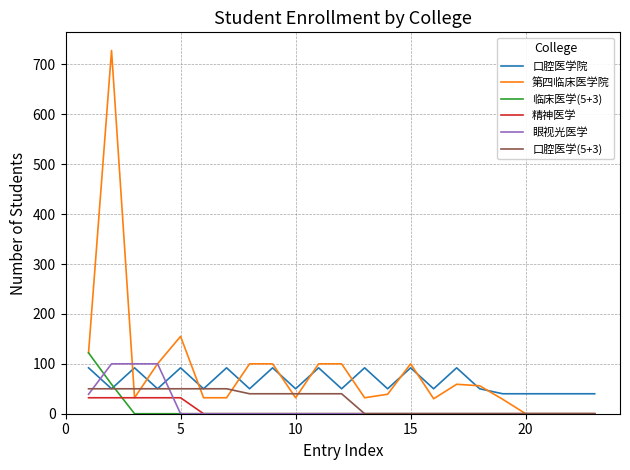

What is the greatest value displayed?

728